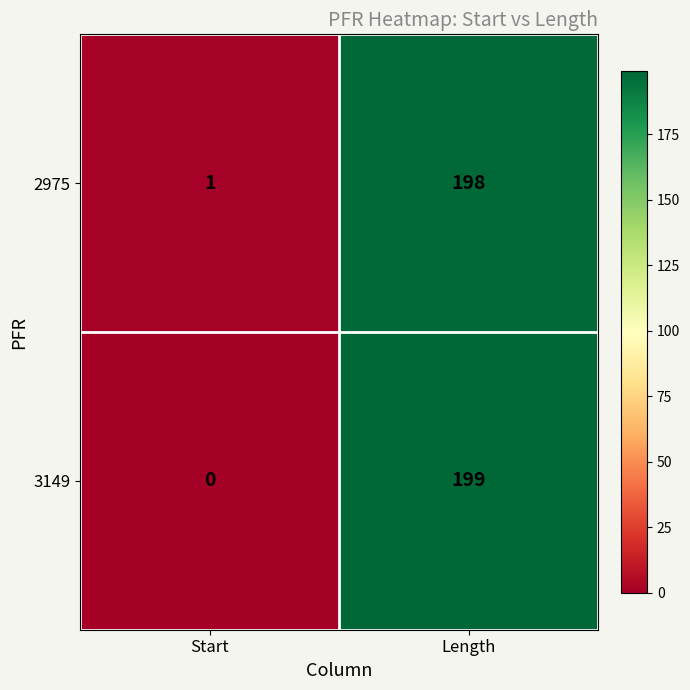

Reading left to right, transcribe all the data shown in this chart.

2975: Start=1	Length=198
3149: Start=0	Length=199